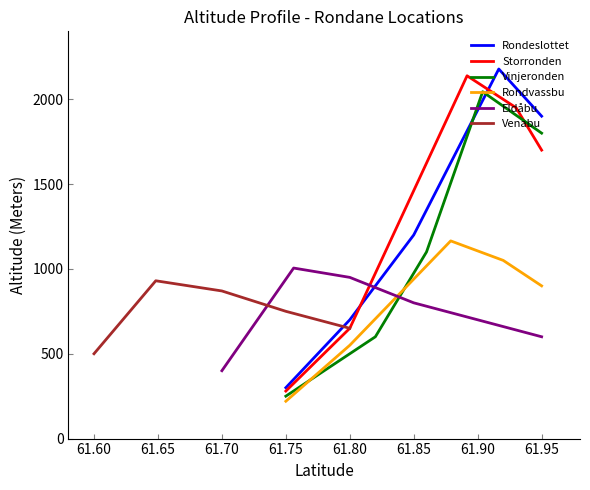

The value of Rondvassbu at 61.55 is 87. True or false?

False